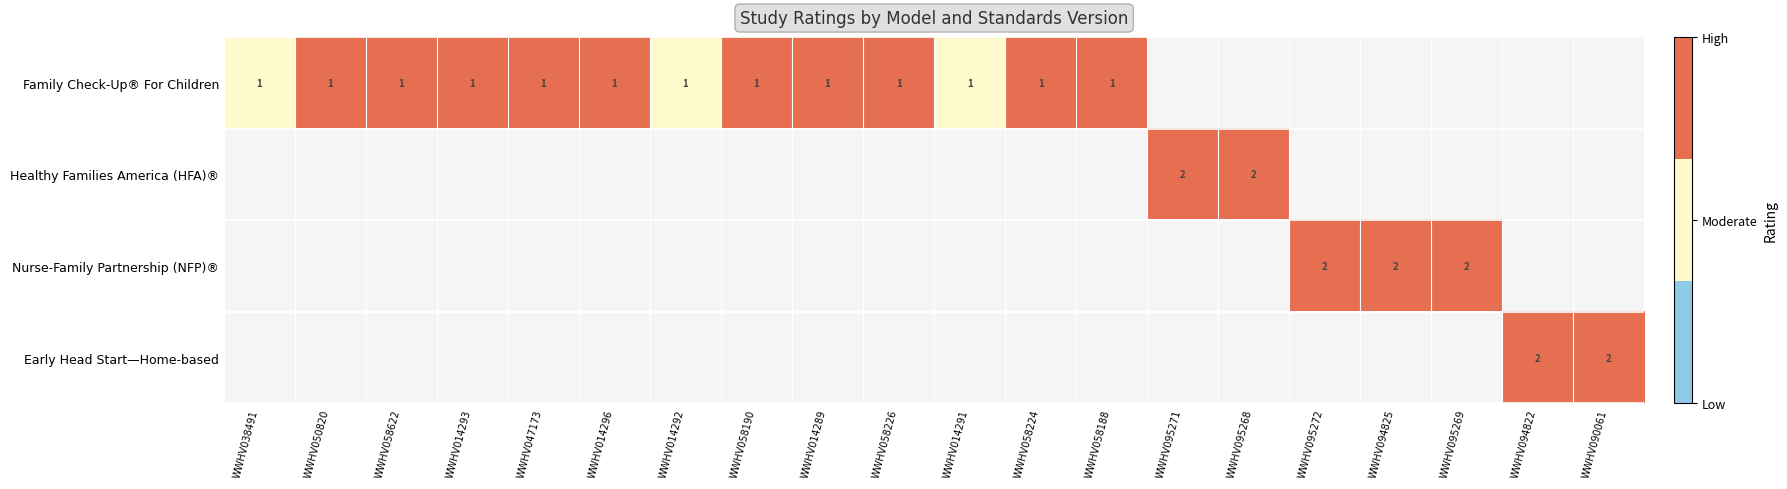

Which label corresponds to the smallest value in the chart?

WWHV038491